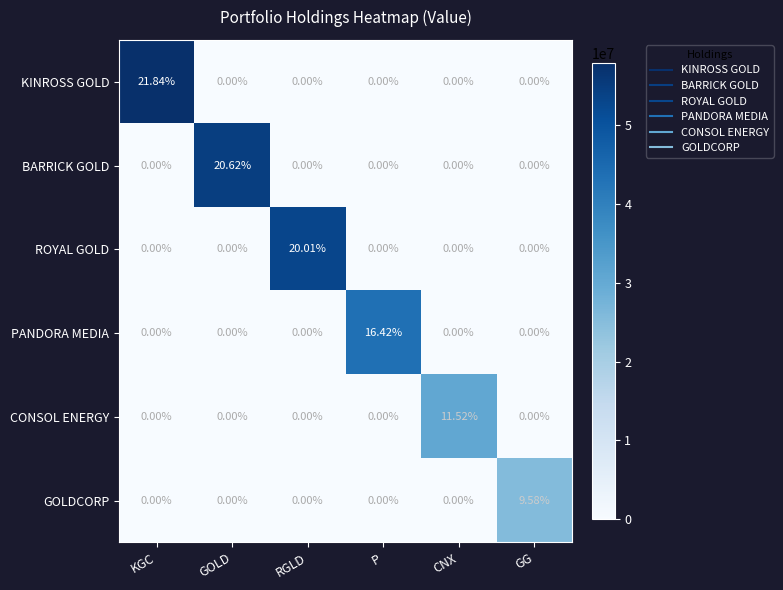

Which series changed the most between P and GG?

PANDORA MEDIA